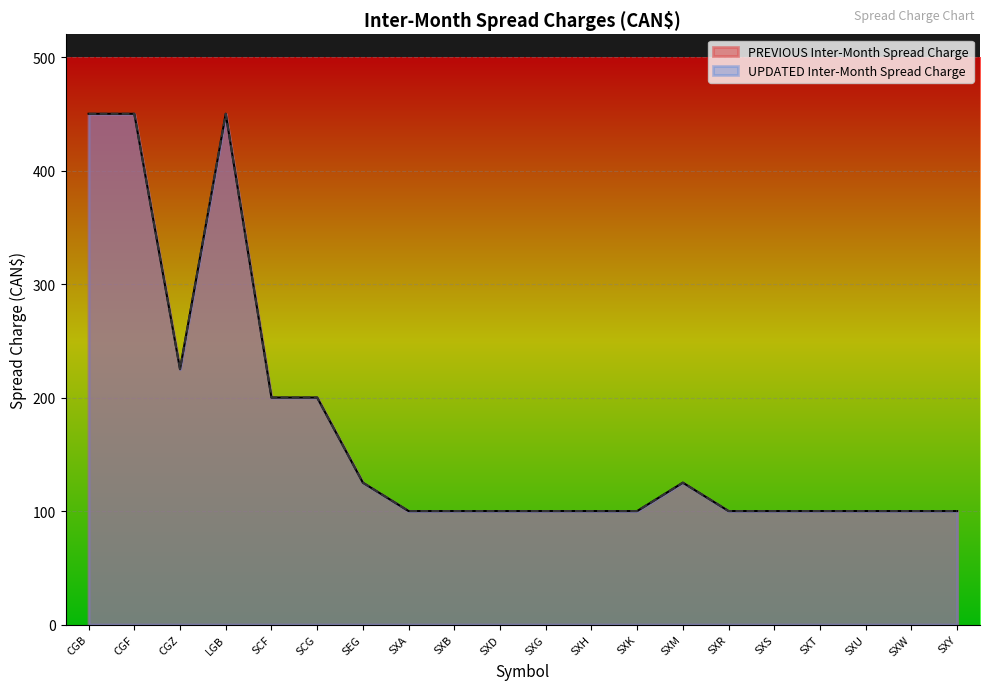

Which series has the largest total across all categories?

PREVIOUS Inter-Month Spread Charge